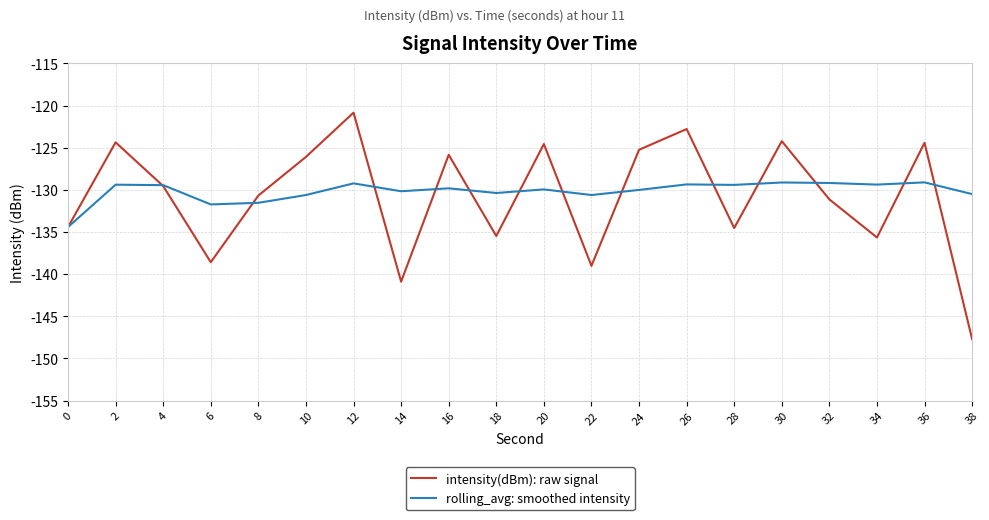

What is the sum of the rolling_avg: smoothed intensity values at 28 and 24?

-259.4